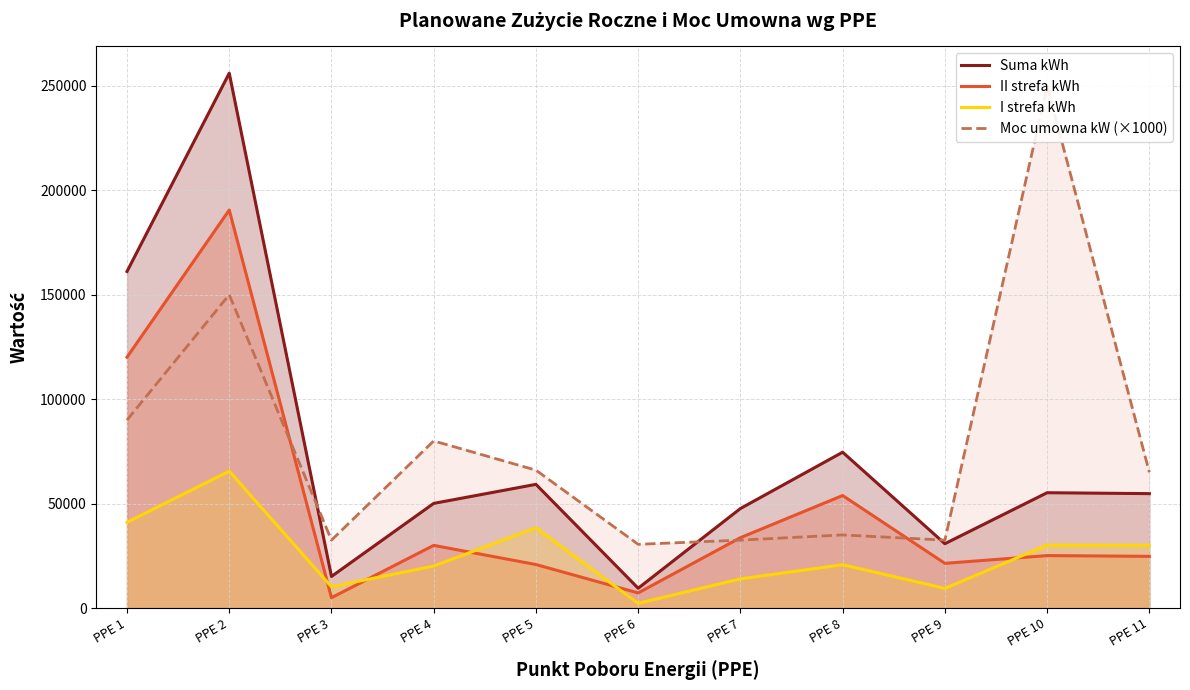

How many interior local peaks does the II strefa kWh series have?

4